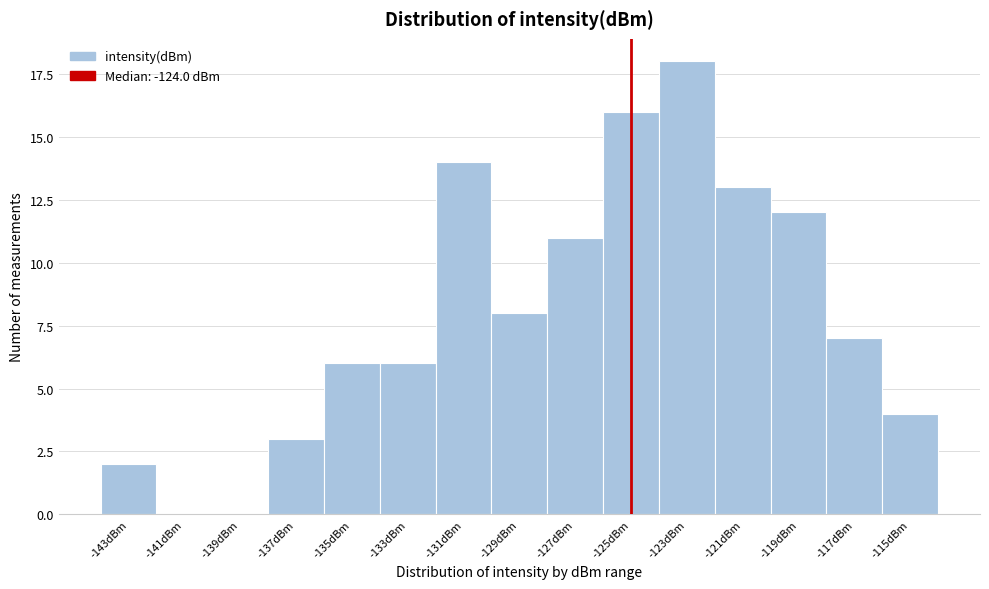

Reading left to right, list all the values displayed in this chart.

-143dBm=2	-141dBm=0	-139dBm=0	-137dBm=3	-135dBm=6	-133dBm=6	-131dBm=14	-129dBm=8	-127dBm=11	-125dBm=16	-123dBm=18	-121dBm=13	-119dBm=12	-117dBm=7	-115dBm=4